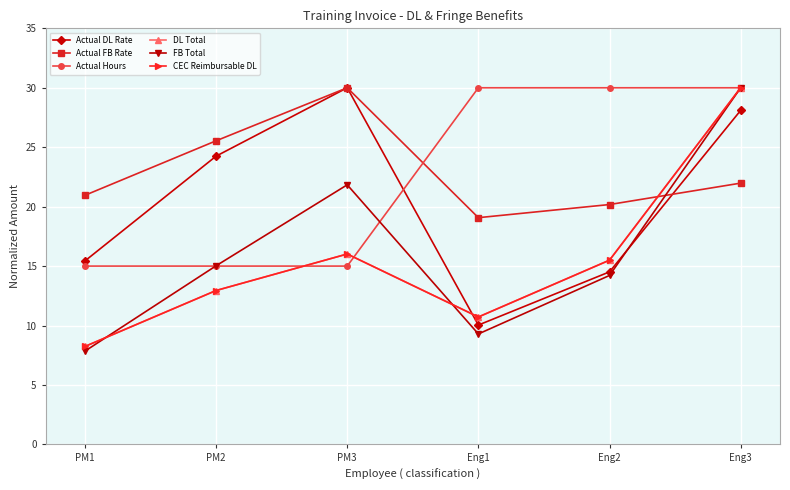

How many interior local valleys does the DL Total series have?

1